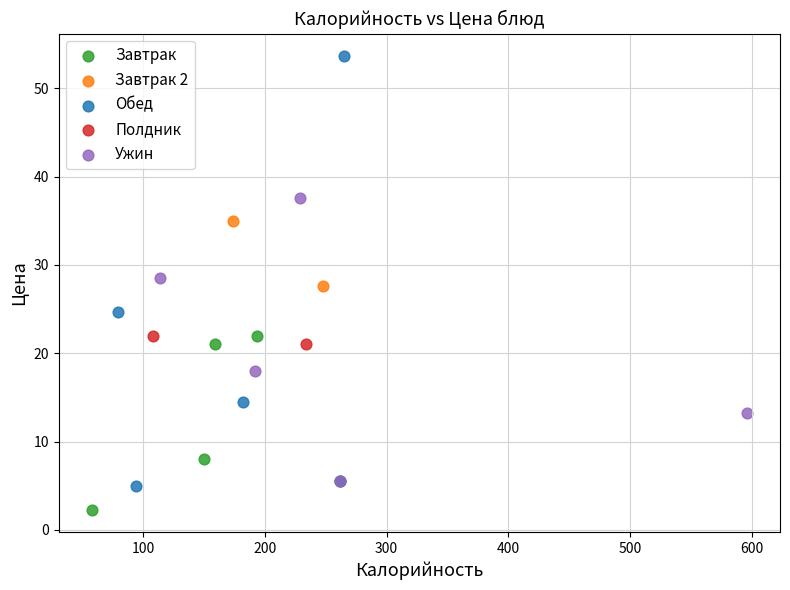

Which series contains the lowest Y value?

Завтрак